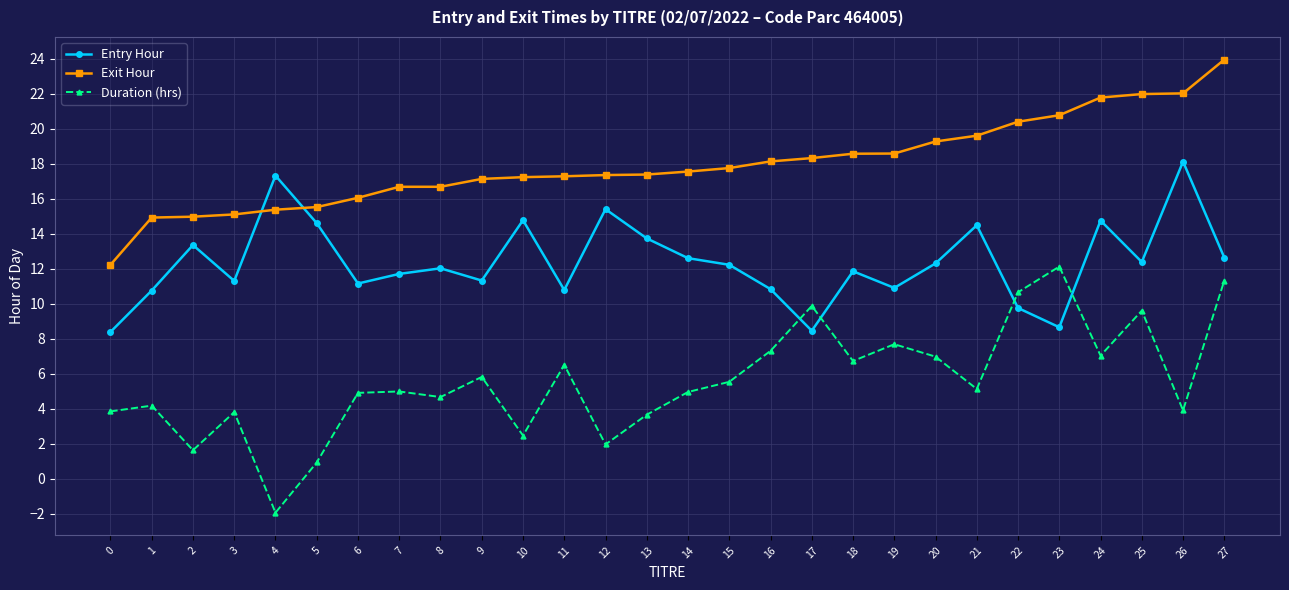

Rank the series by their maximum value, from lowest to highest.

Duration (hrs), Entry Hour, Exit Hour